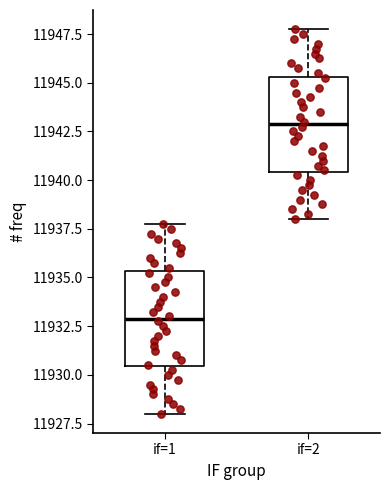

Which box's median line is the lowest?

if=1